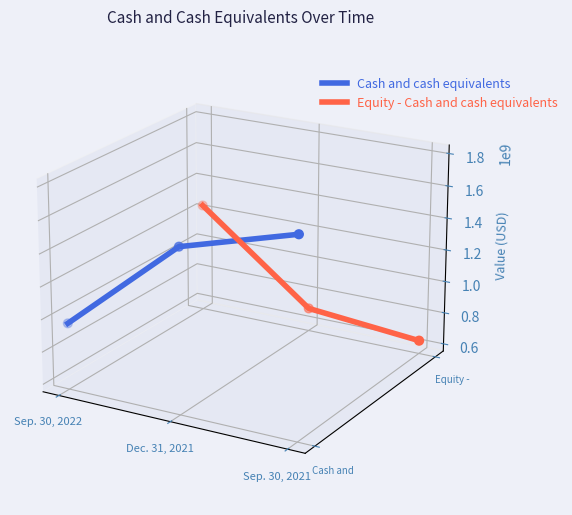

Which series has the largest Y range (max minus min)?

Equity - Cash and cash equivalents